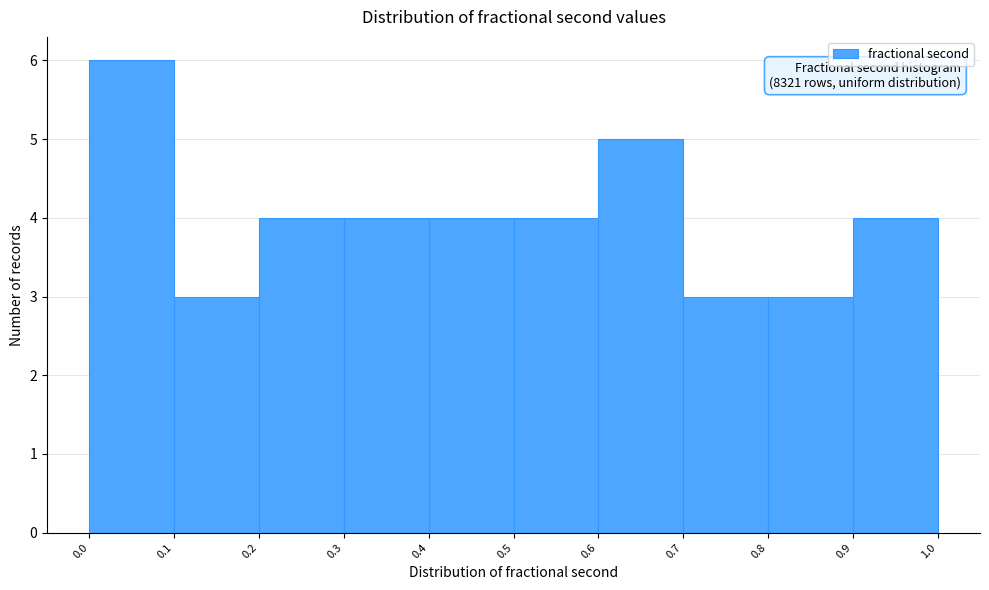

Over which range of the x-axis is the bar tallest?

0.0 to 0.1